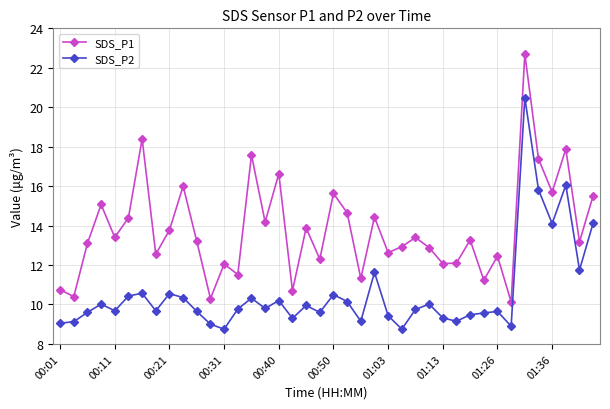

Which series has the largest range (max minus min)?

SDS_P1